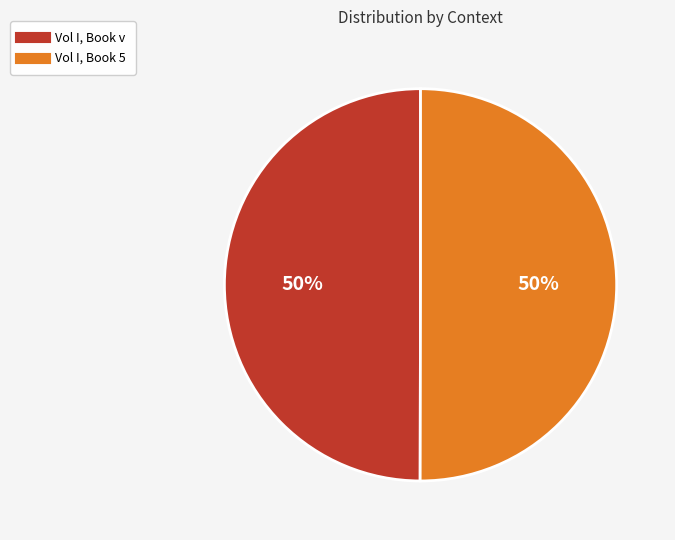

Approximately how many times larger is the value at Vol I, Book 5 compared to Vol I, Book v?

1.0